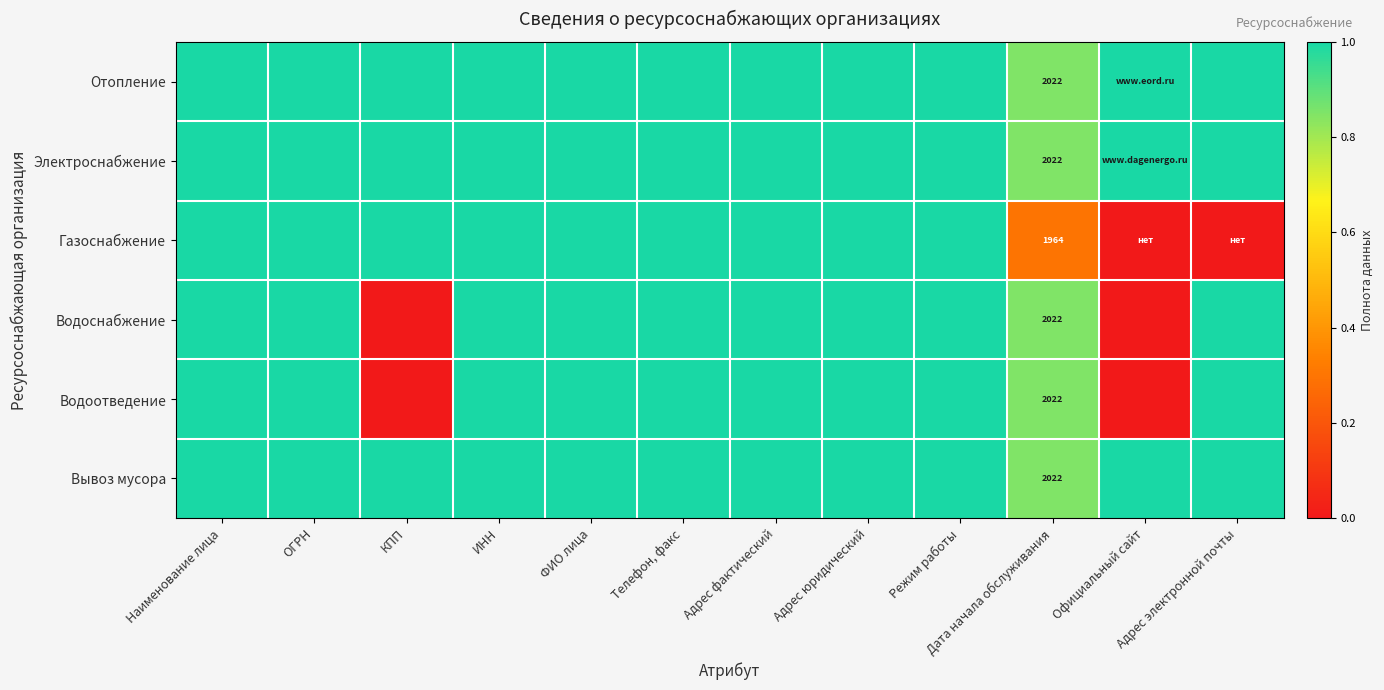

Rank the categories by Водоотведение value from lowest to highest.

КПП, Официальный сайт, Дата начала обслуживания, Наименование лица, ОГРН, ИНН, ФИО лица, Телефон, факс, Адрес фактический, Адрес юридический, Режим работы, Адрес электронной почты